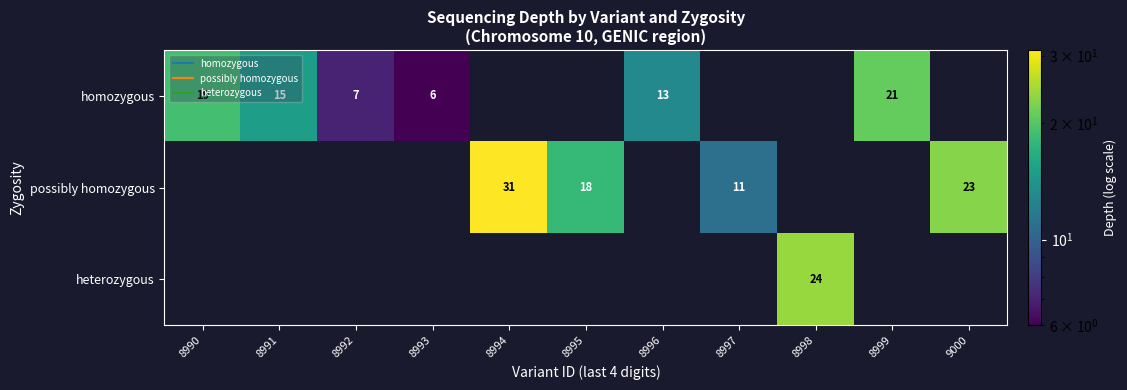

True or false: possibly homozygous has a value of 48 at 8994.

False